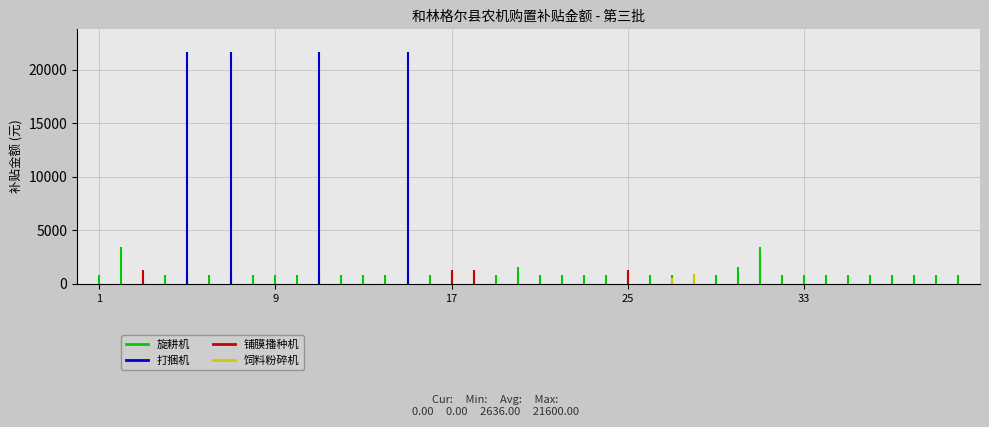

What is the difference between the maximum and minimum values in the 铺膜播种机 series?

1300